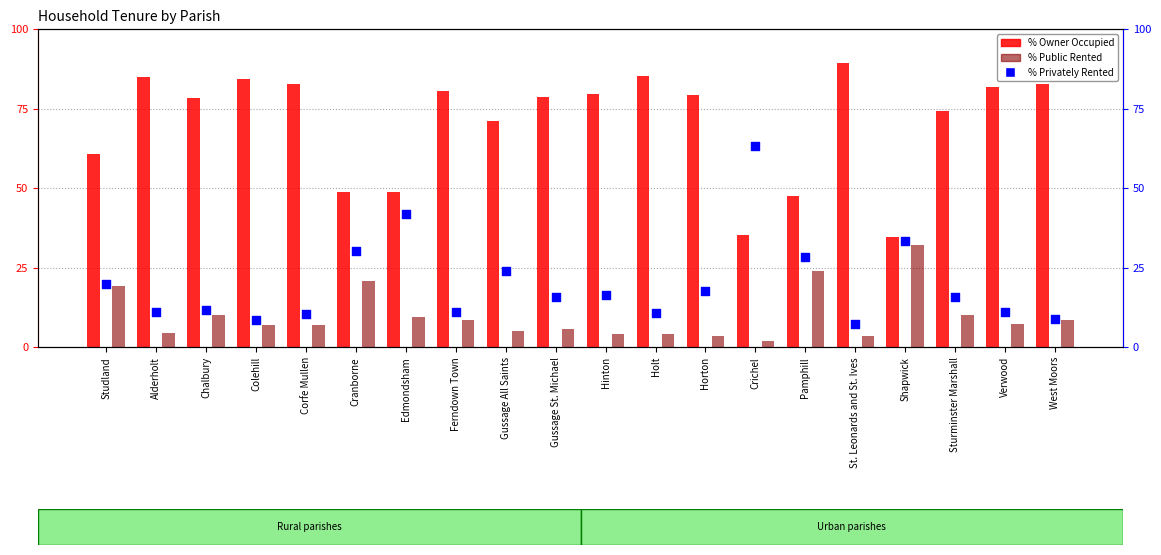

At which category is the sum across all series the highest?

Horton